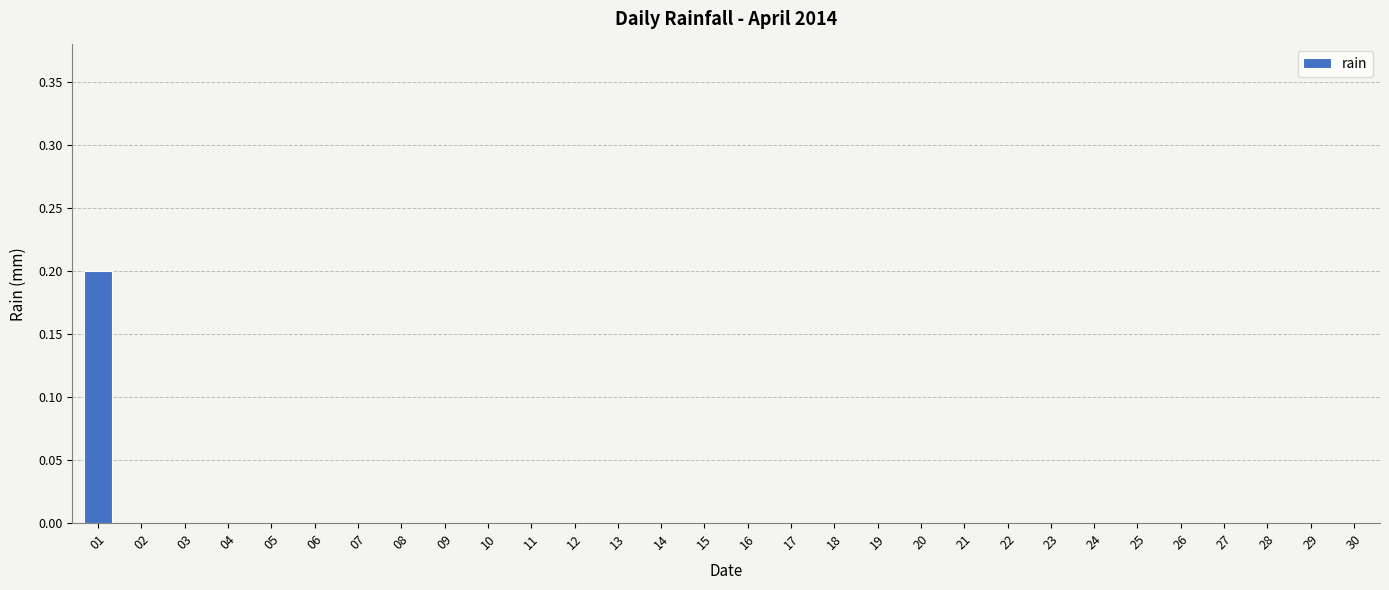

What is the greatest value displayed?

0.2